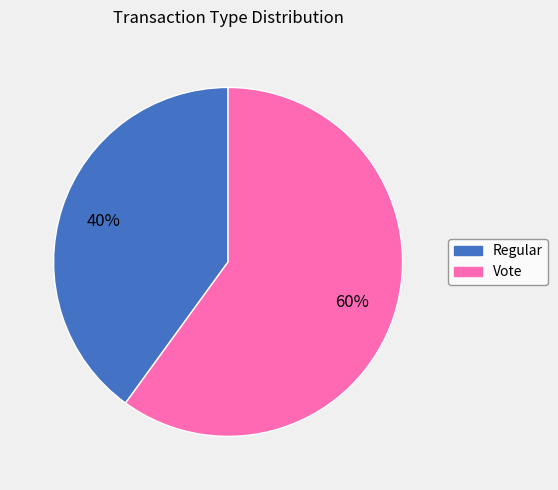

Which category has the smallest portion of the pie?

Regular